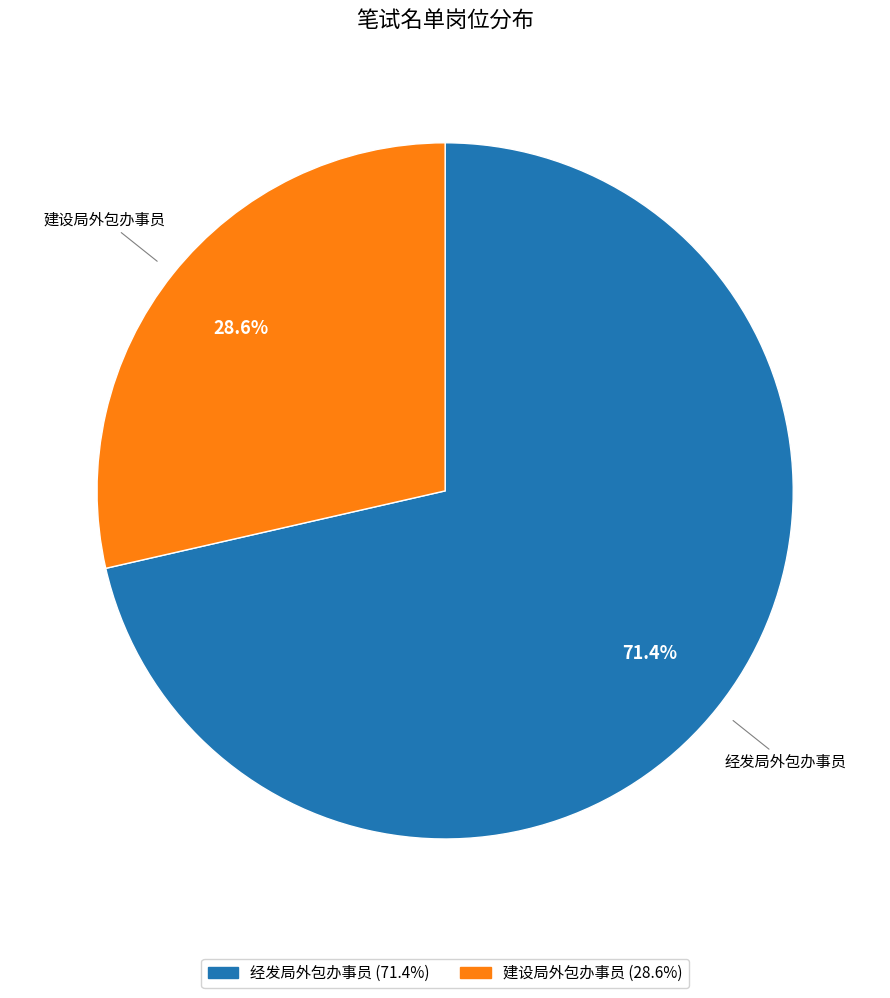

To the nearest percent, what is the combined percentage of 建设局外包办事员 and 经发局外包办事员?

100%